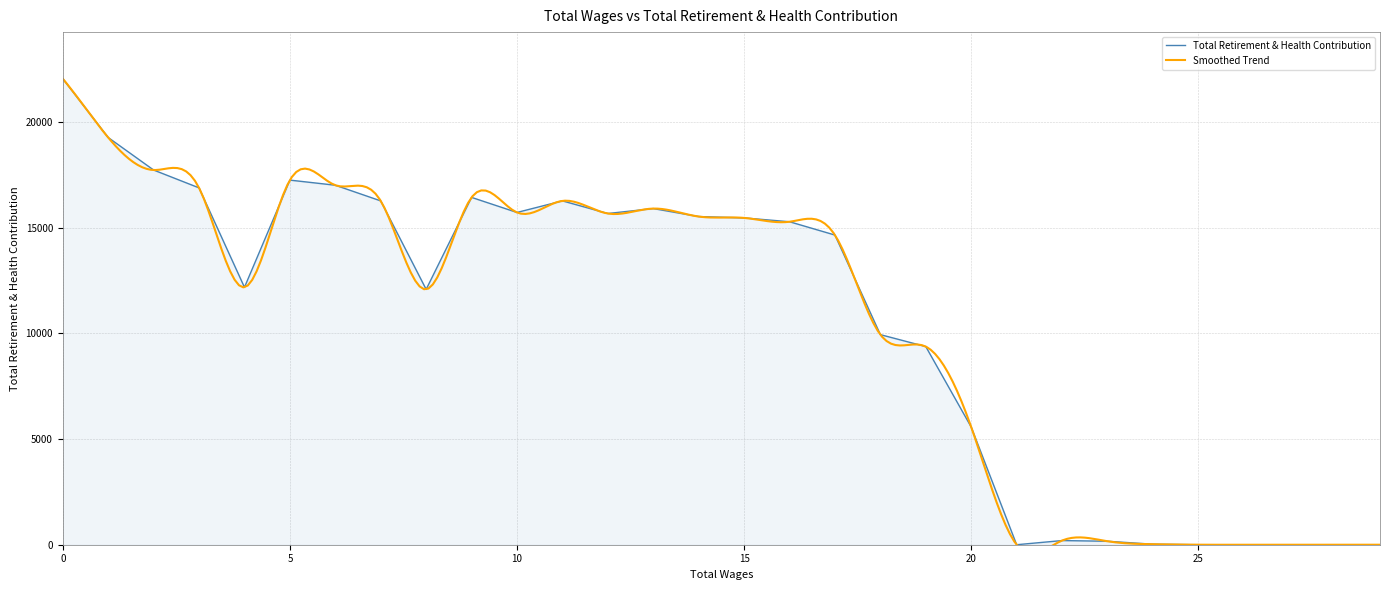

How many positive values are there?

24